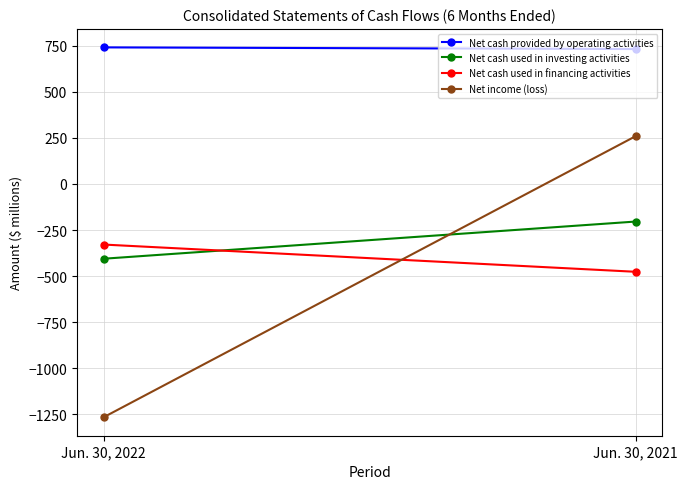

Which has a higher value, Jun. 30, 2021 or Jun. 30, 2022?

Jun. 30, 2022